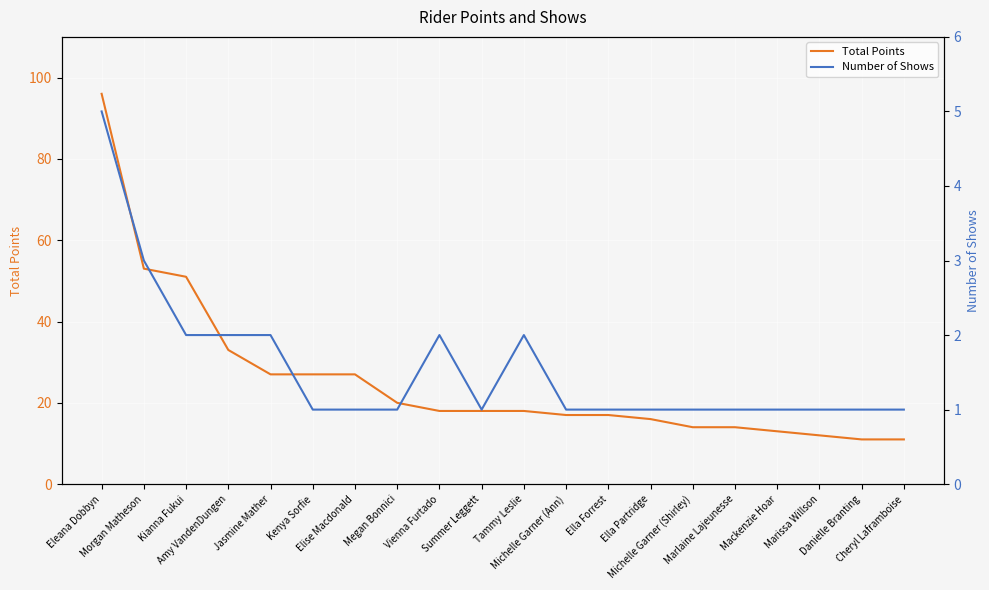

True or false: Total Points and Number of Shows intersect in this chart.

False